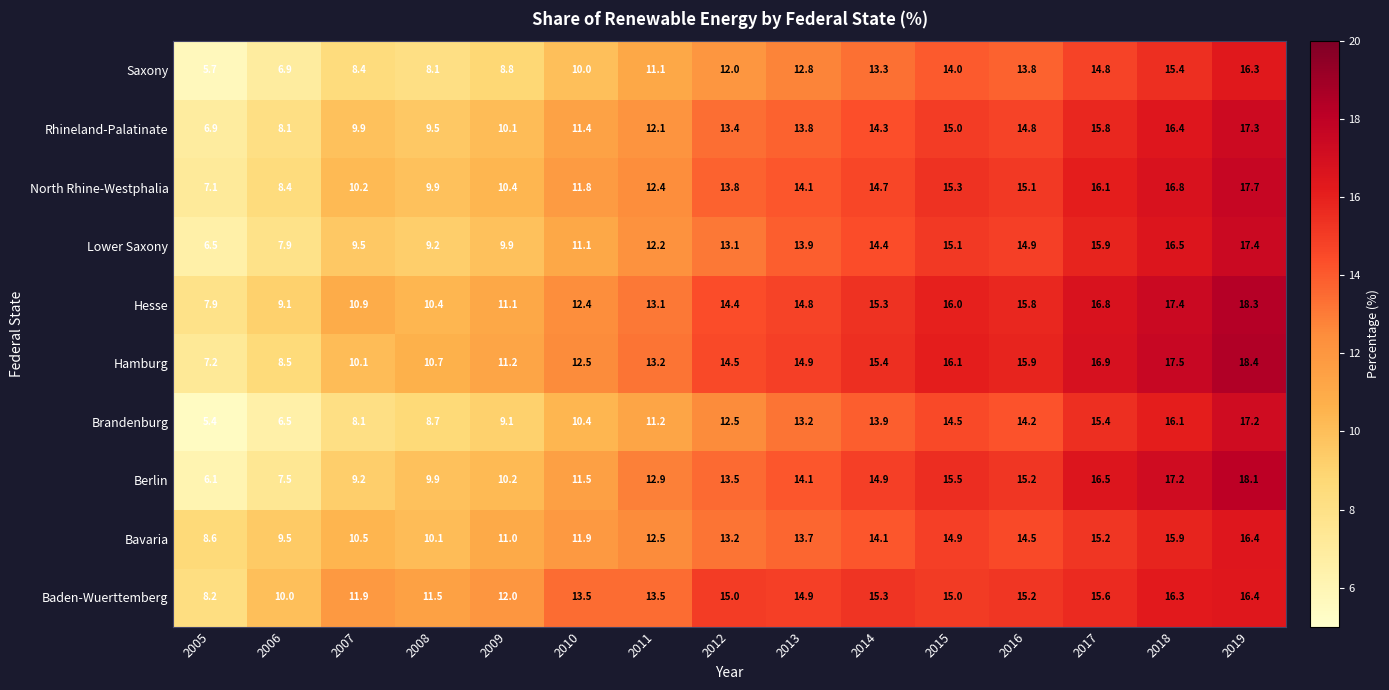

How many data points does each series have?

15